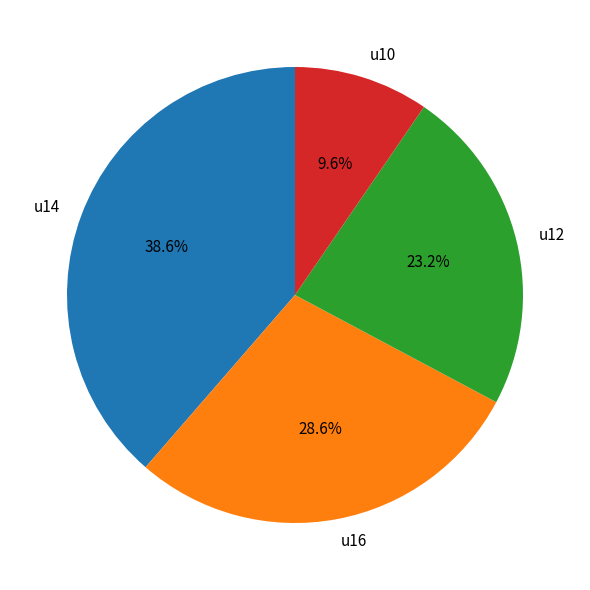

Is u14 the majority of the pie?

No